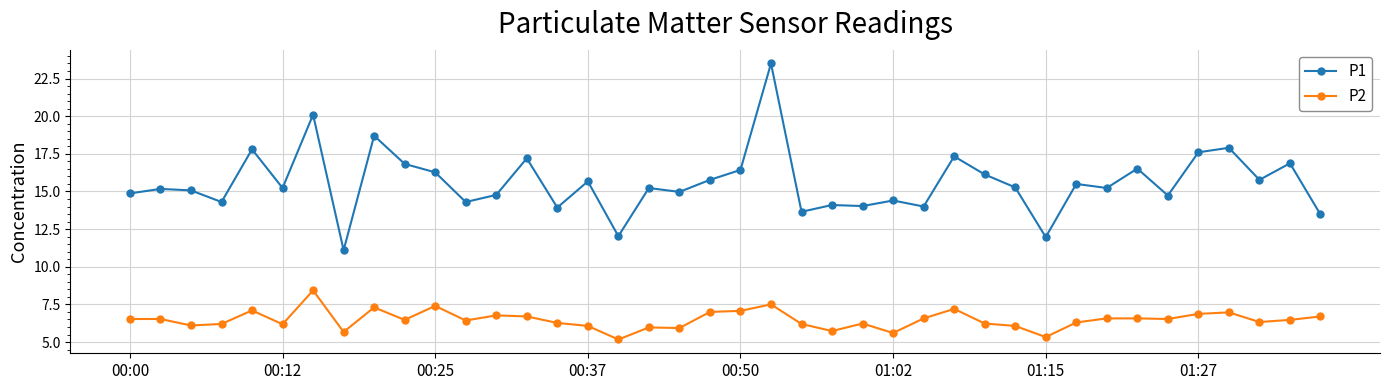

How many lines are shown in the chart?

2